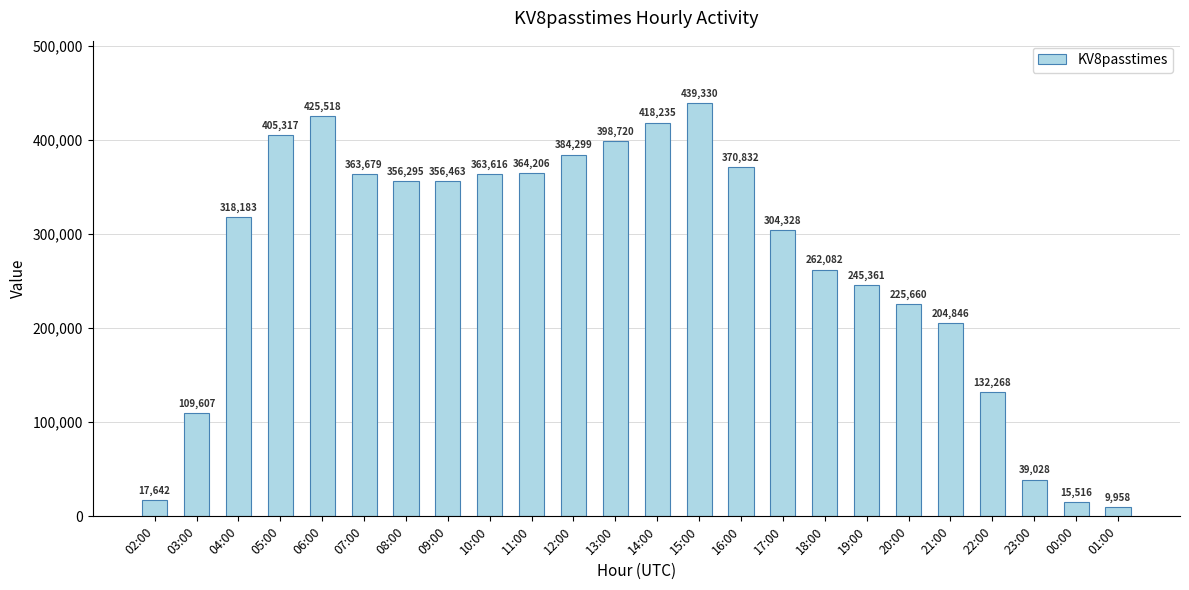

What is the label of the 12th bar from the right?

14:00